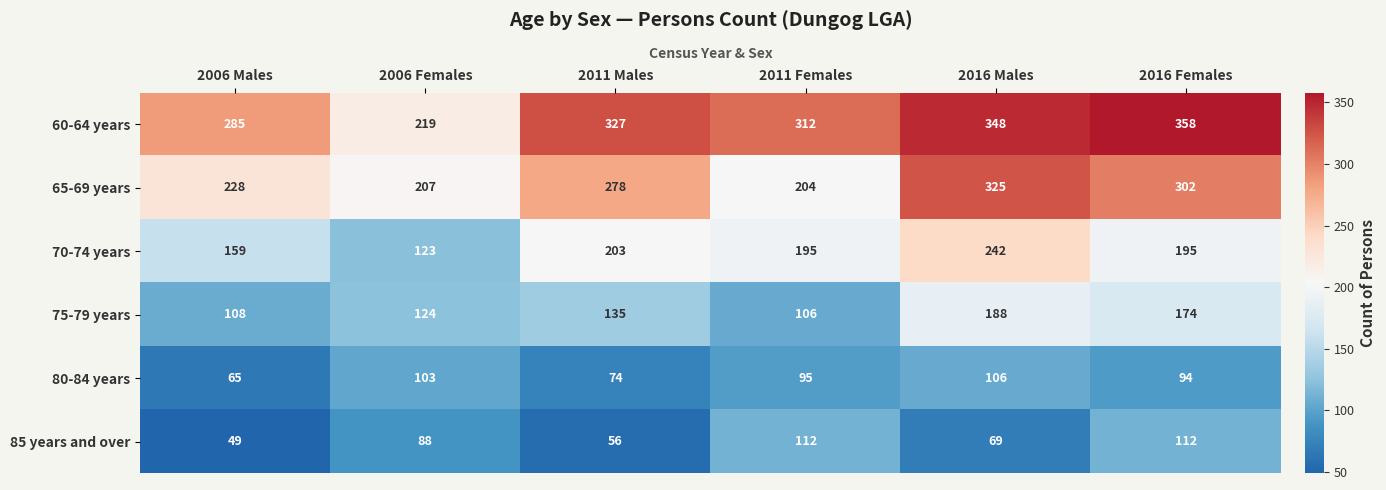

The 70-74 years series shows 275 at 2011 Females. True or false?

False